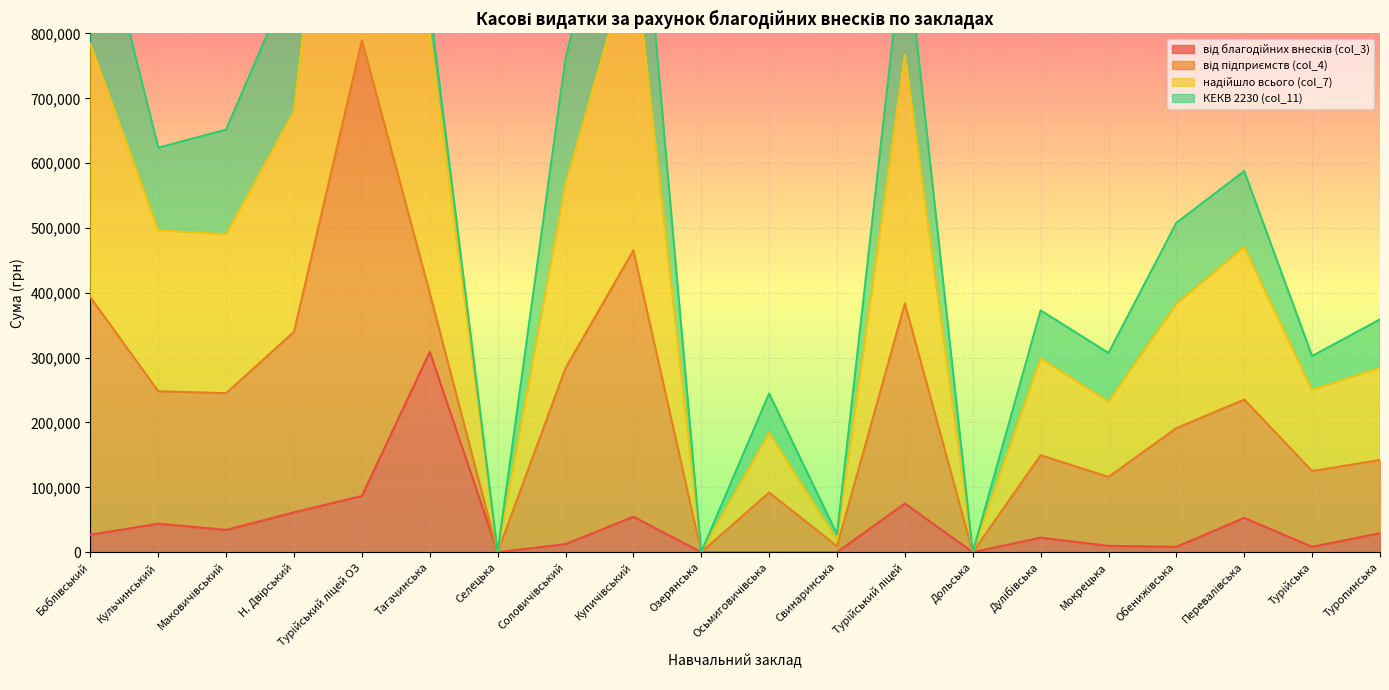

What is the maximum value for від благодійних внесків (col_3)?

309000.0